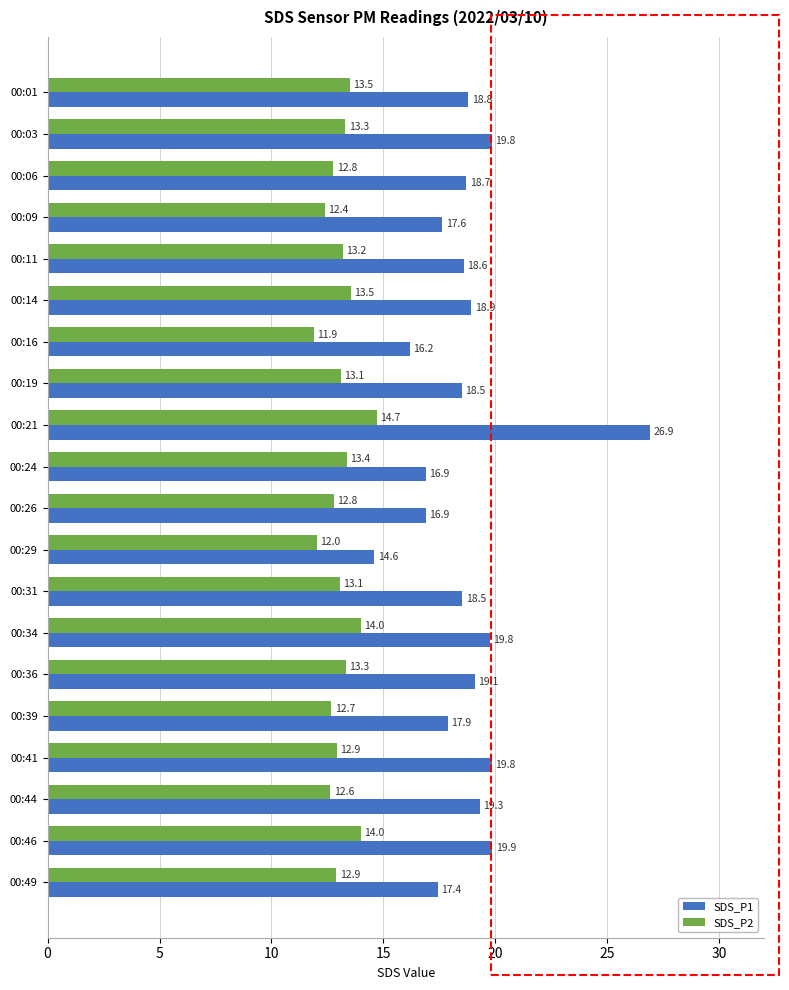

What are all the series names shown in the legend?

SDS_P1, SDS_P2